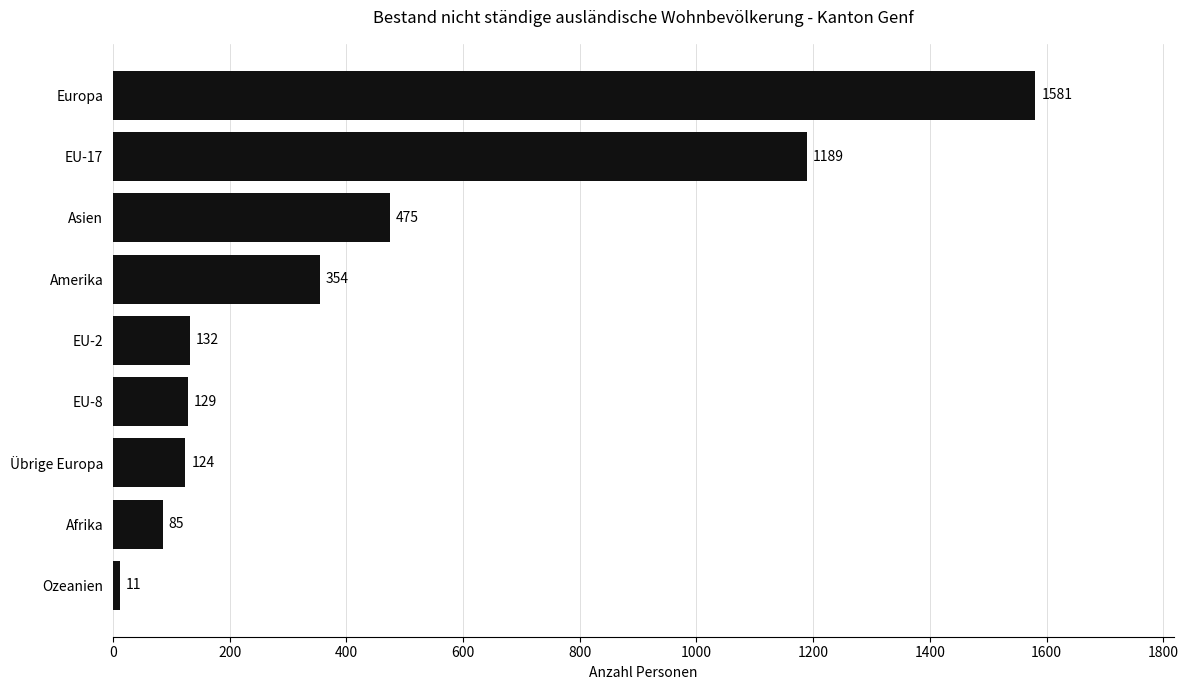

List the labels in order of value, largest first.

Europa, EU-17, Asien, Amerika, EU-2, EU-8, Übrige Europa, Afrika, Ozeanien